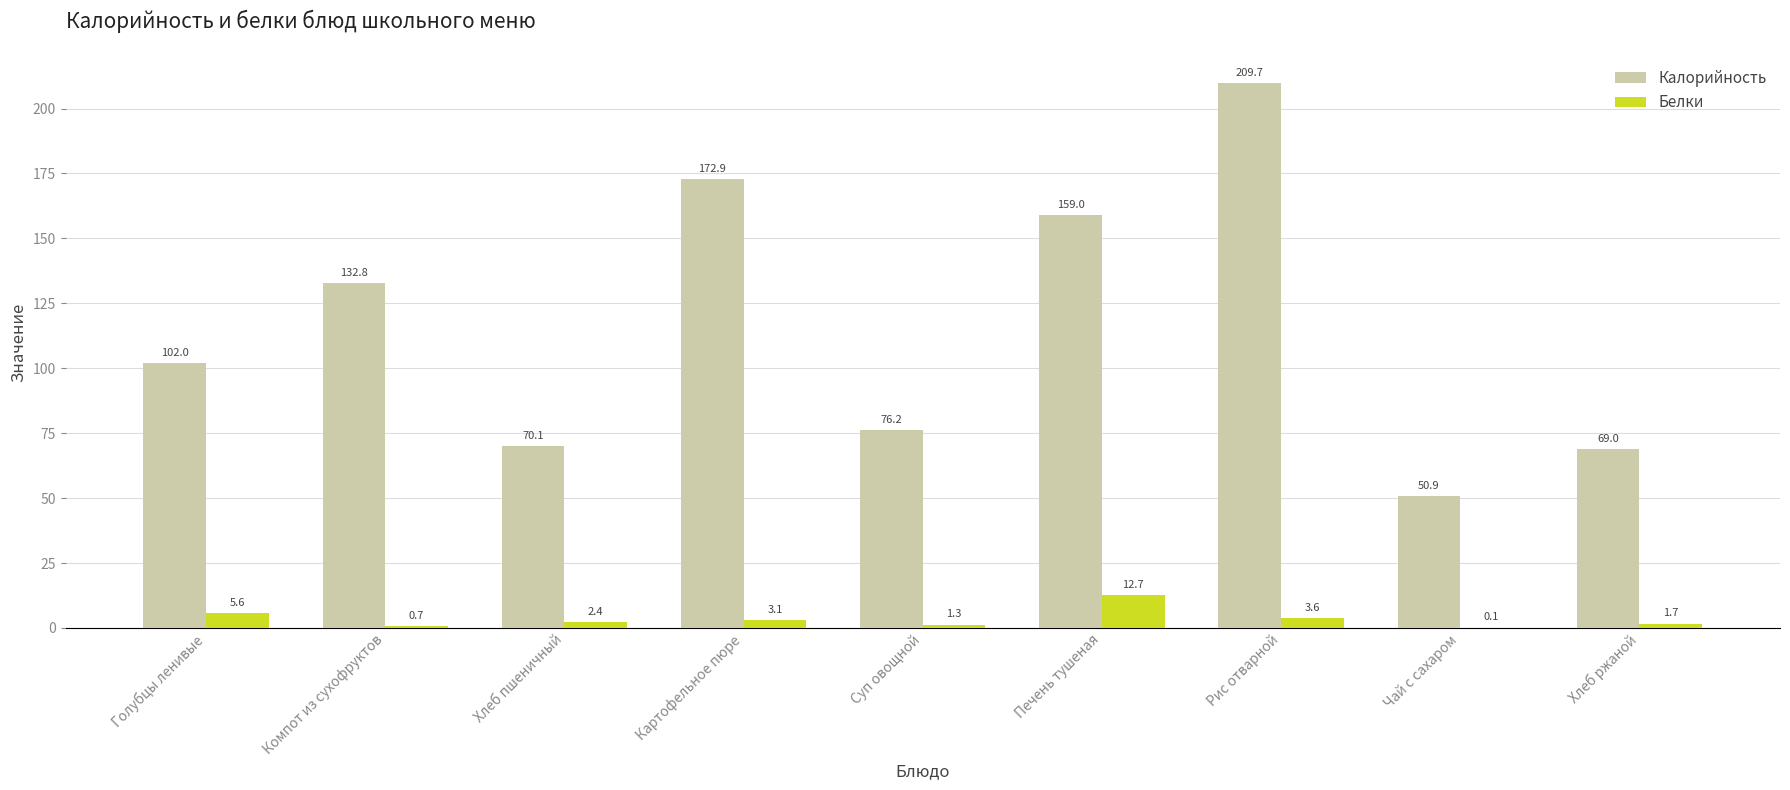

Which series has the largest total across all categories?

Калорийность